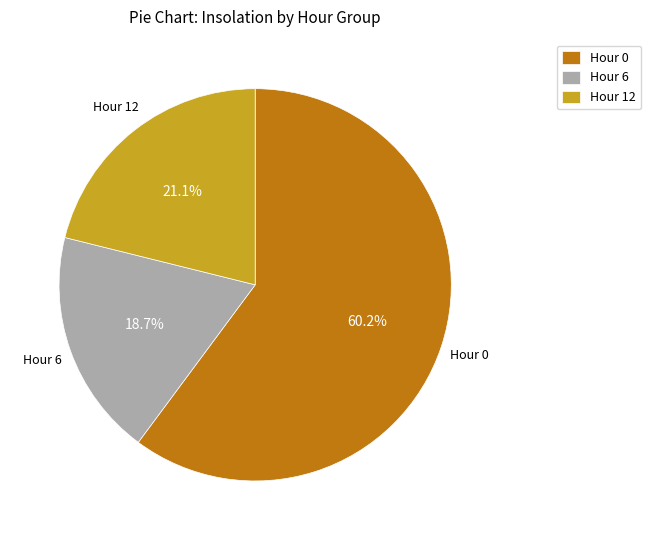

How many segments does this pie chart have?

3